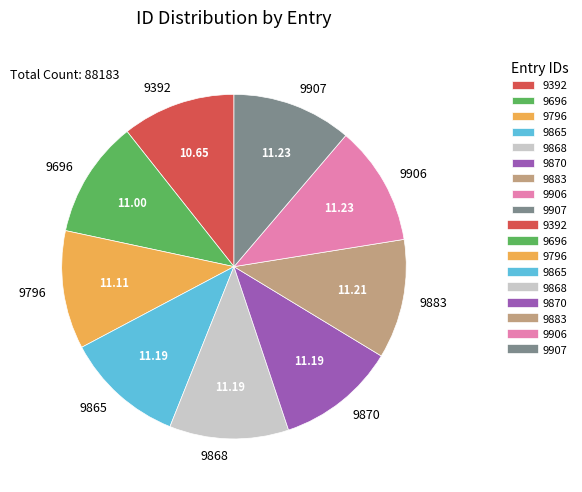

Do 9865 and 9796 together represent more than half of the pie?

No